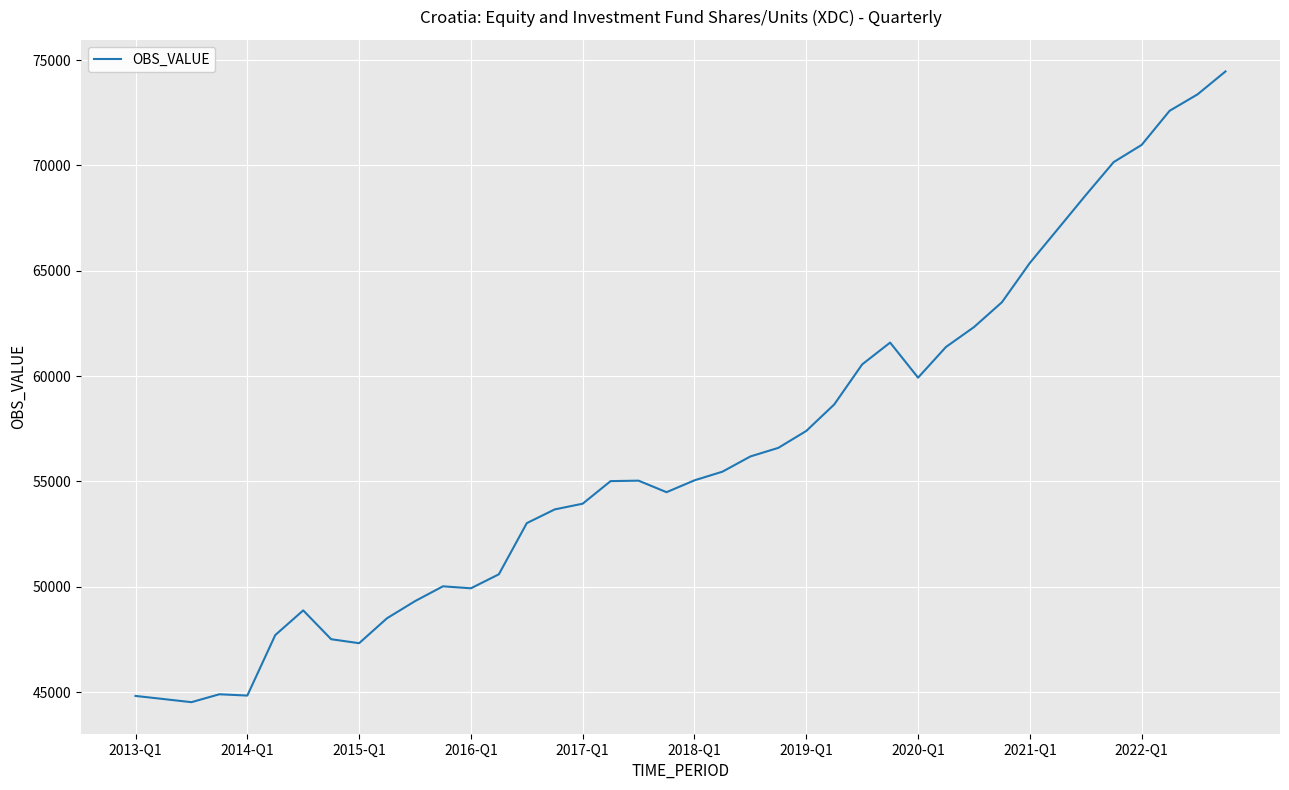

How many lines are shown in the chart?

1